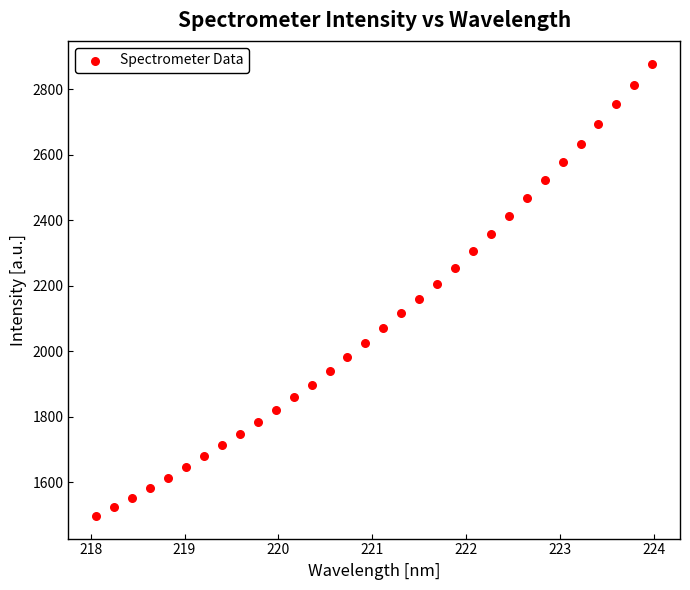

What is the range of Y values (max minus min)?

1382.0